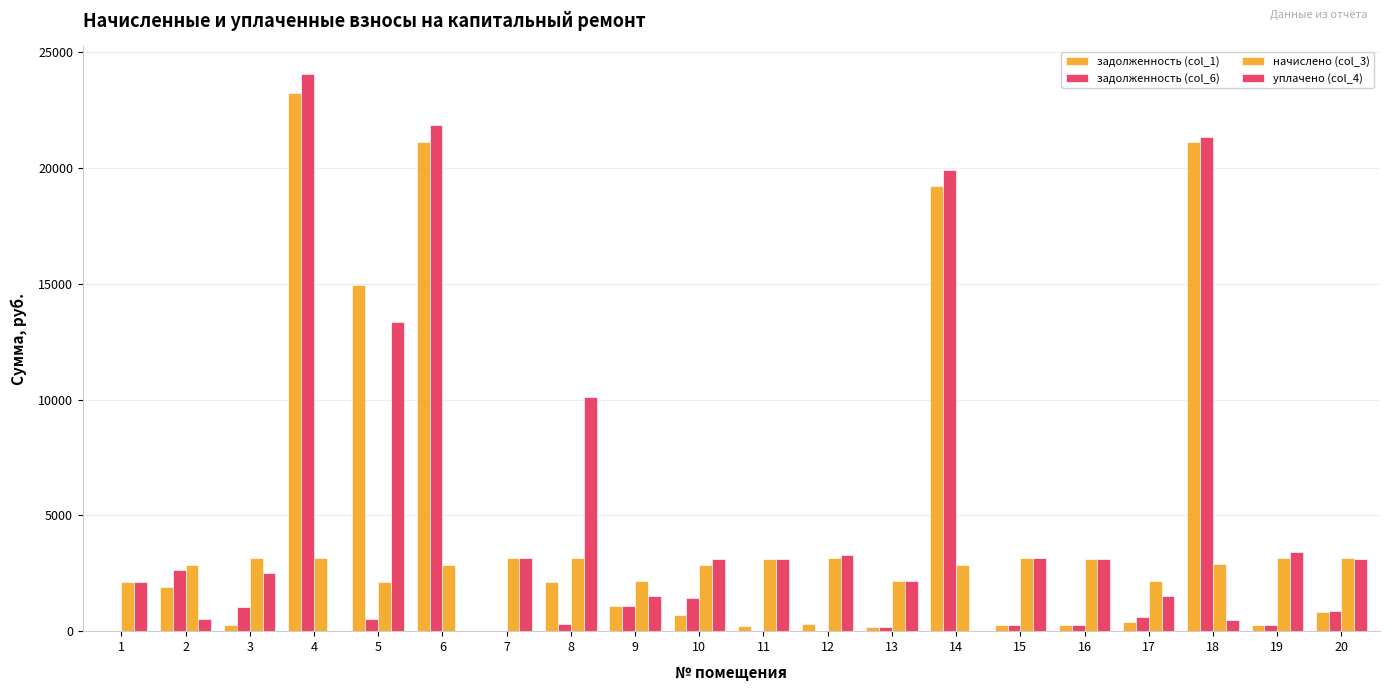

List the series in order of their peak value, highest first.

задолженность (col_6), задолженность (col_1), уплачено (col_4), начислено (col_3)